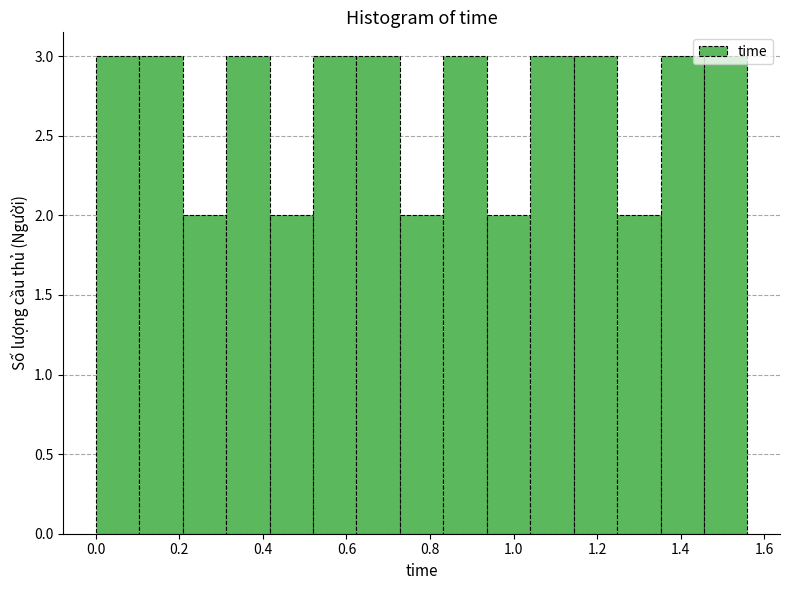

What is the height of the bar covering 0.832 to 0.936 on the x-axis? Neither the bar edges nor the heights are printed on the chart, so give them approximately, as read against the axes.

3